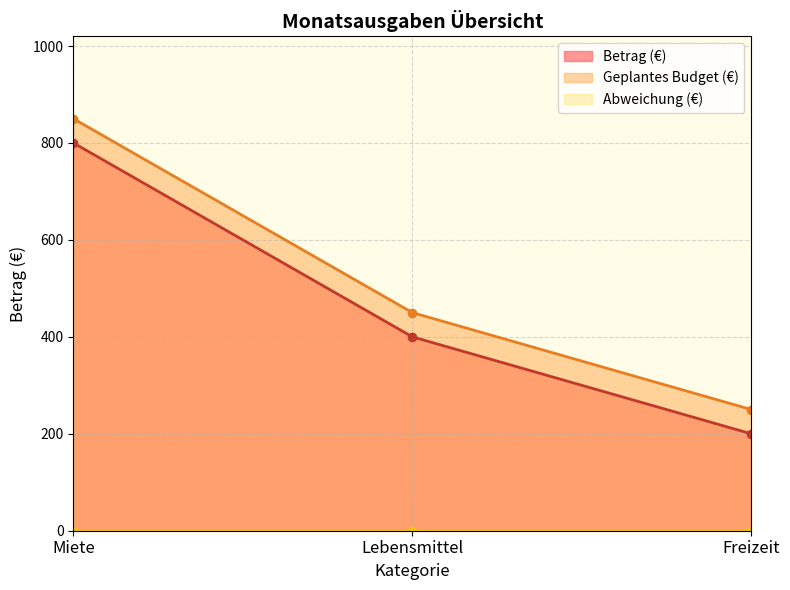

What is the approximate value of Betrag (€) at Lebensmittel?

400